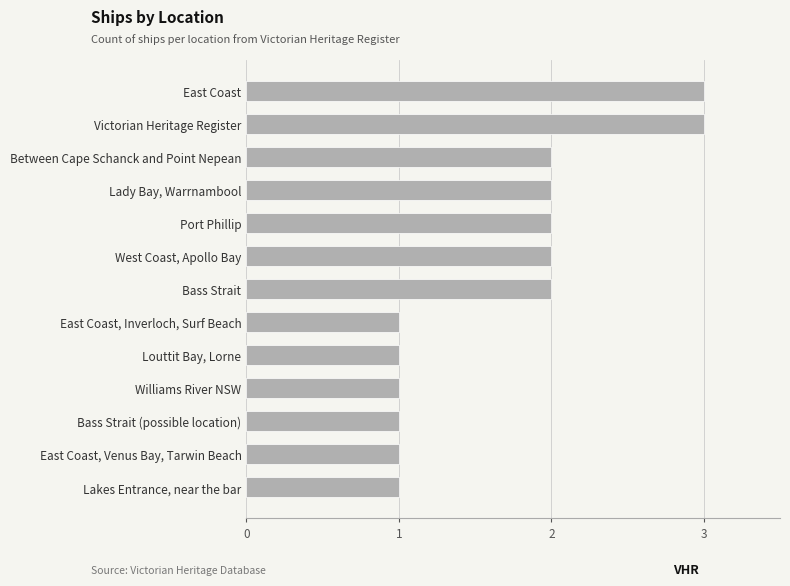

What is the change in value from East Coast, Inverloch, Surf Beach to East Coast?

+2